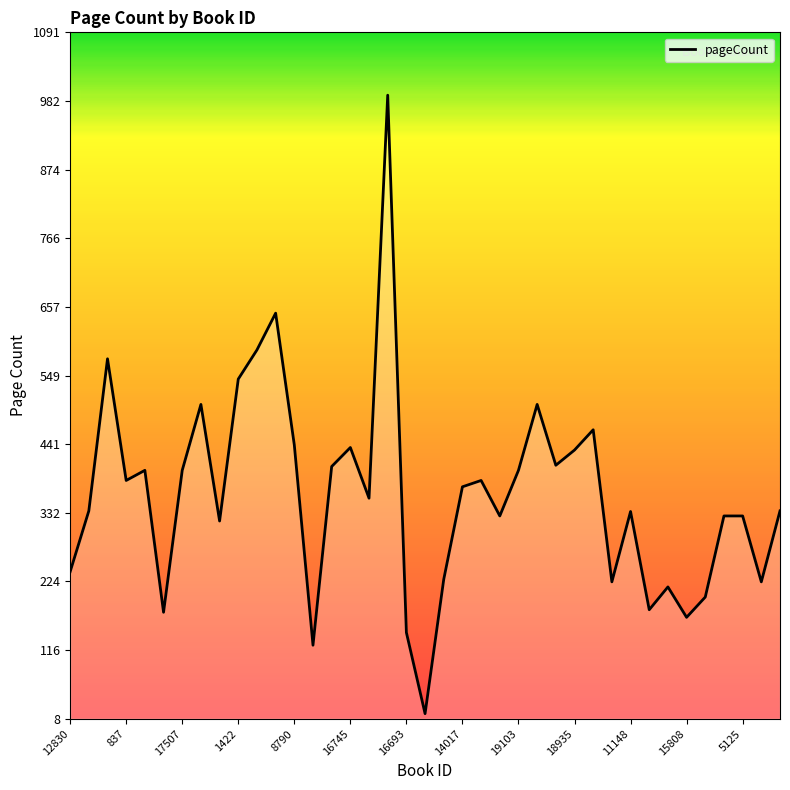

What is the difference between the maximum and minimum values?

976